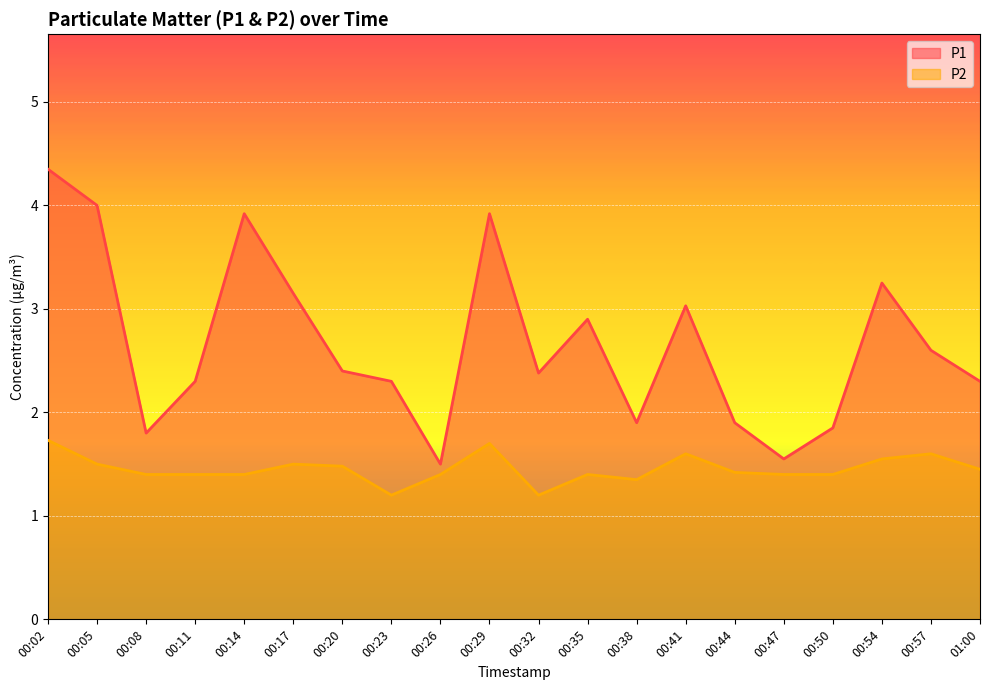

What is the sum of all P2 values?

29.1